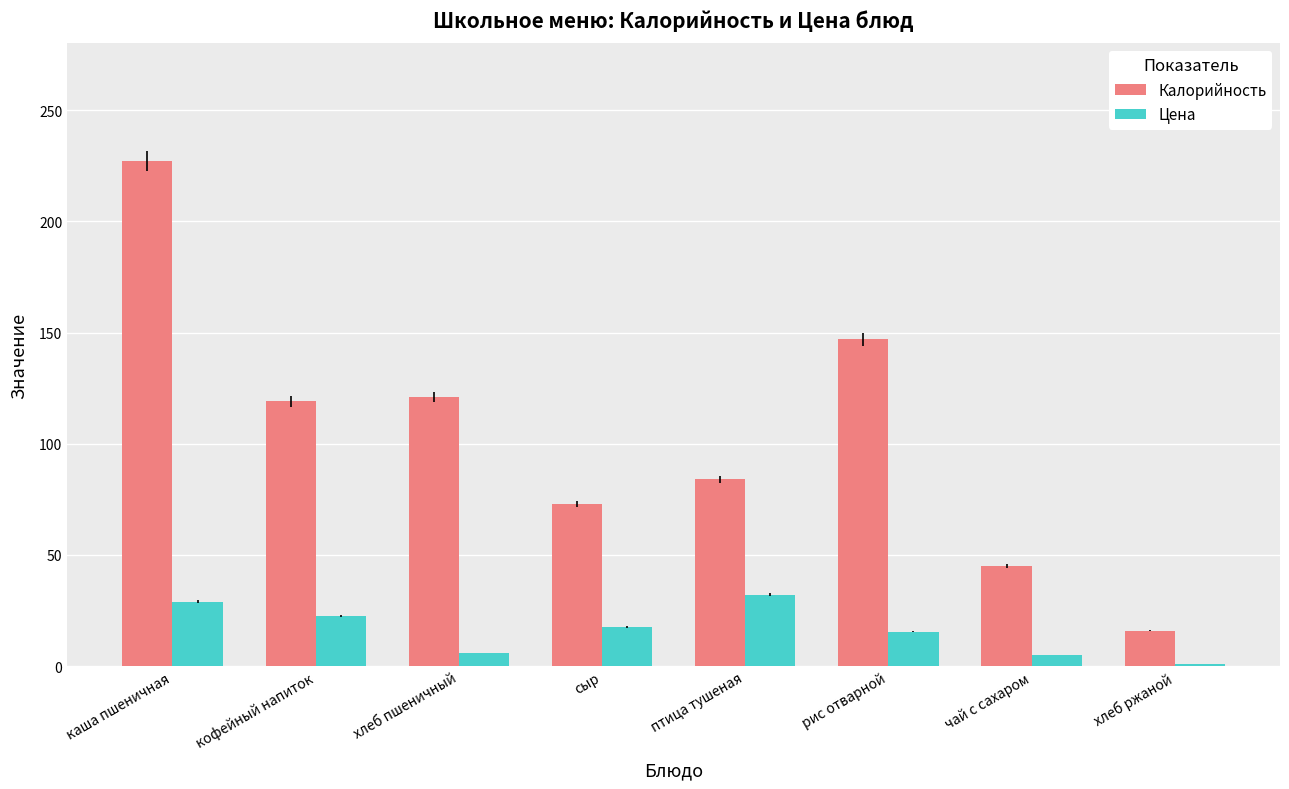

How many data points in Цена are less than 17?

4